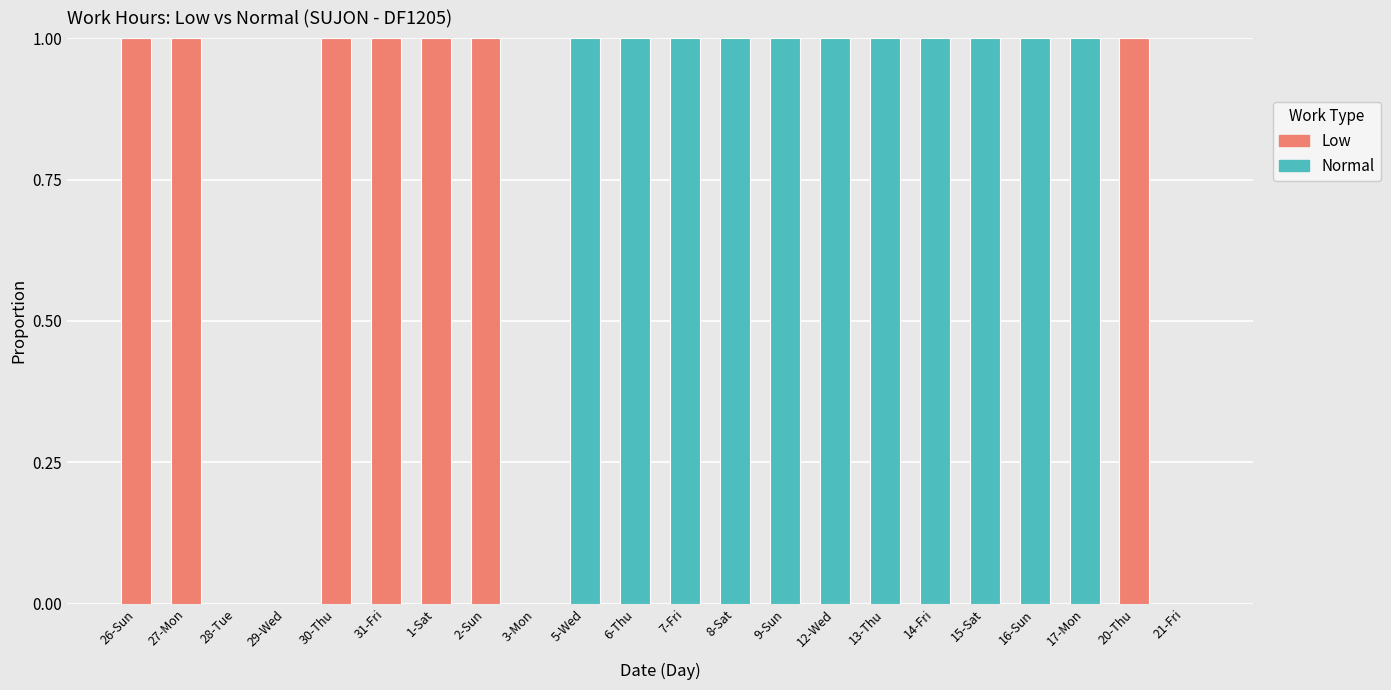

At which category is the sum across all series the highest?

26-Sun